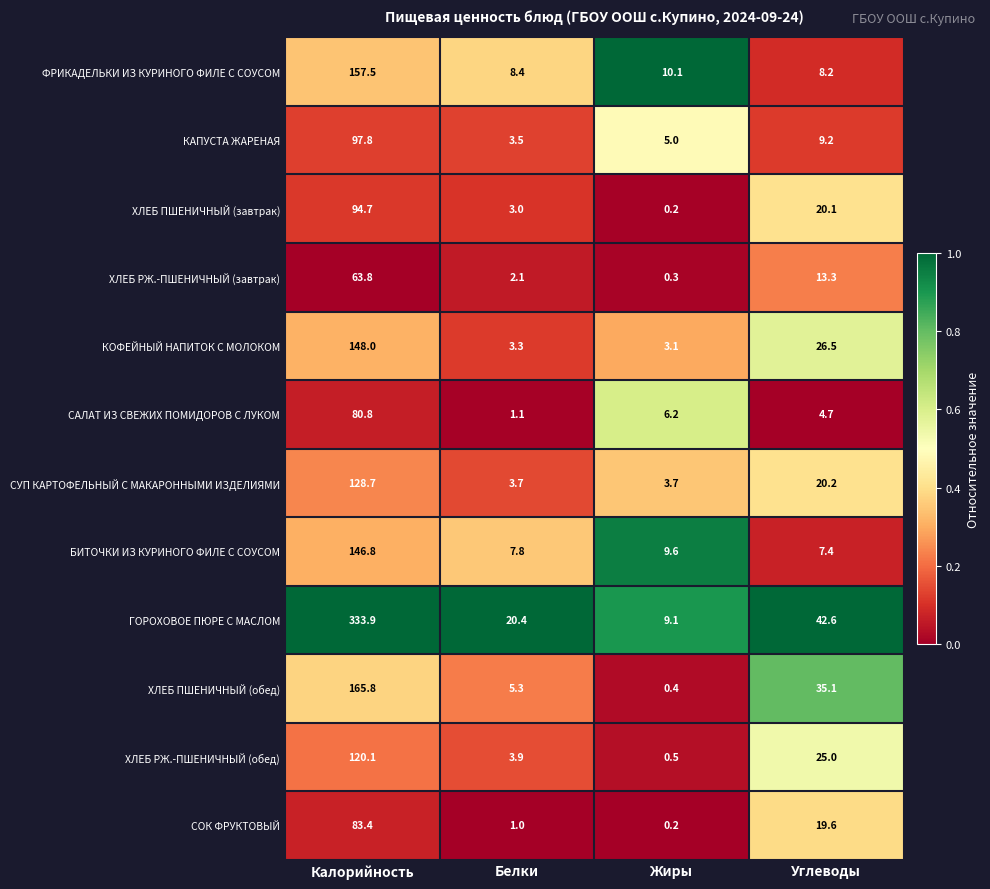

True or false: ХЛЕБ ПШЕНИЧНЫЙ (завтрак) has a value of 7.1 at Углеводы.

False